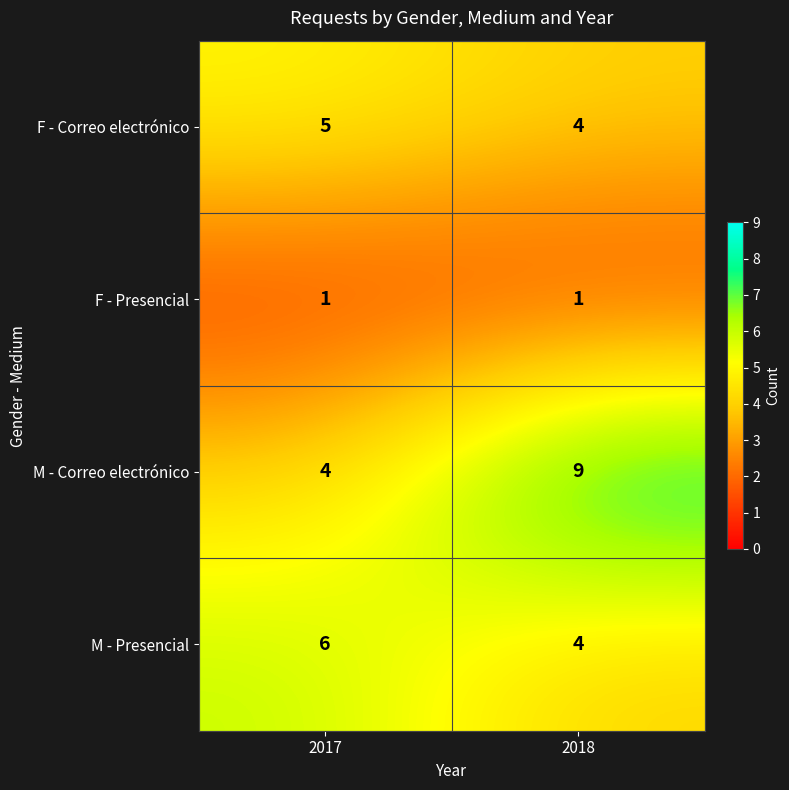

Reading left to right, transcribe all the data shown in this chart.

F - Correo electrónico: 2017=5	2018=4
F - Presencial: 2017=1	2018=1
M - Correo electrónico: 2017=4	2018=9
M - Presencial: 2017=6	2018=4